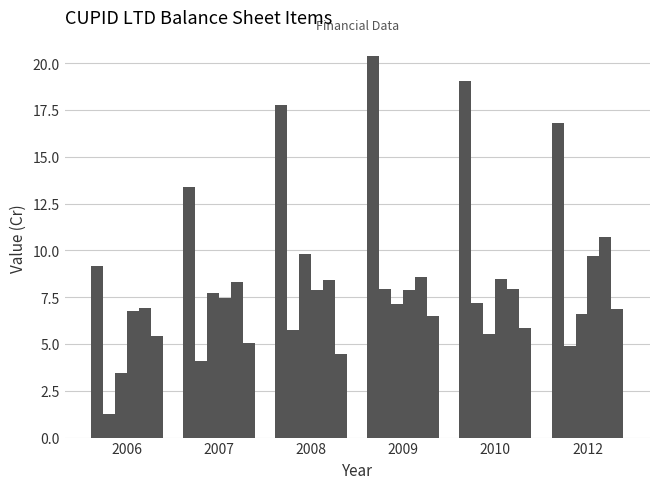

How many bars are there in total?

36